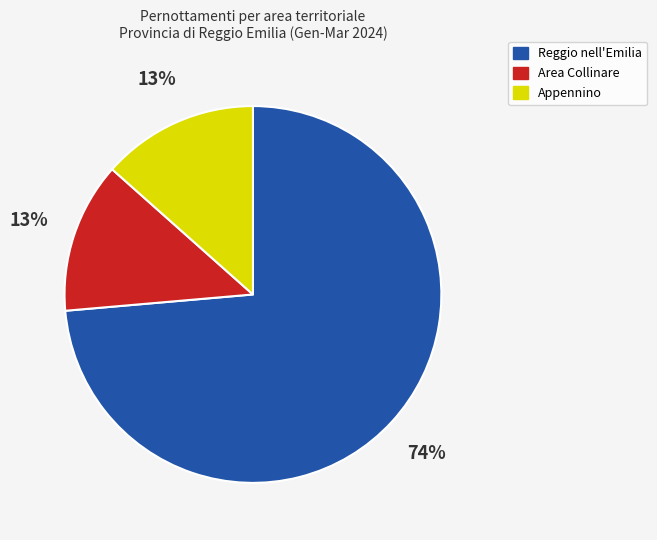

To the nearest percent, what is the average slice percentage?

33%